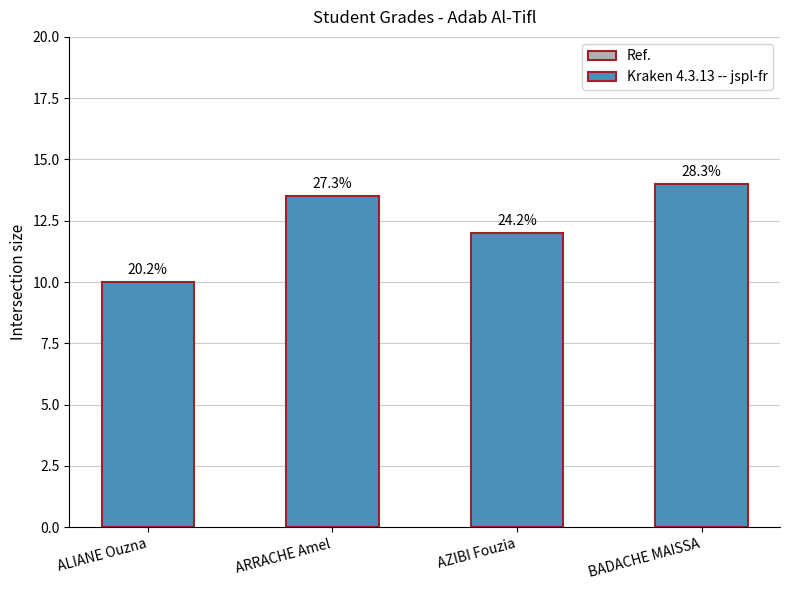

Are the bars horizontal?

No